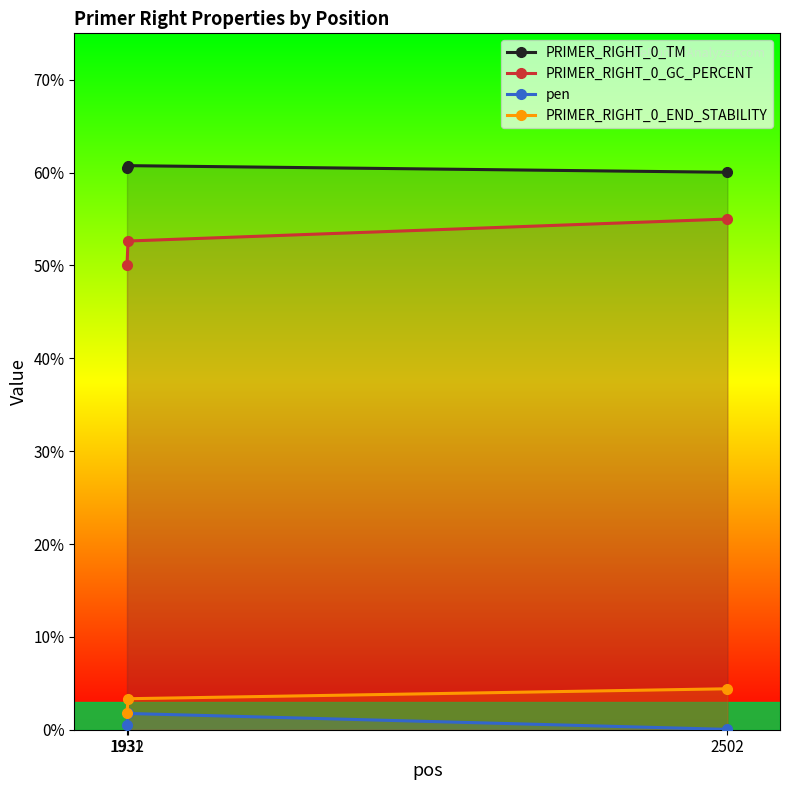

Where is pen nearest to the value 0?

2502